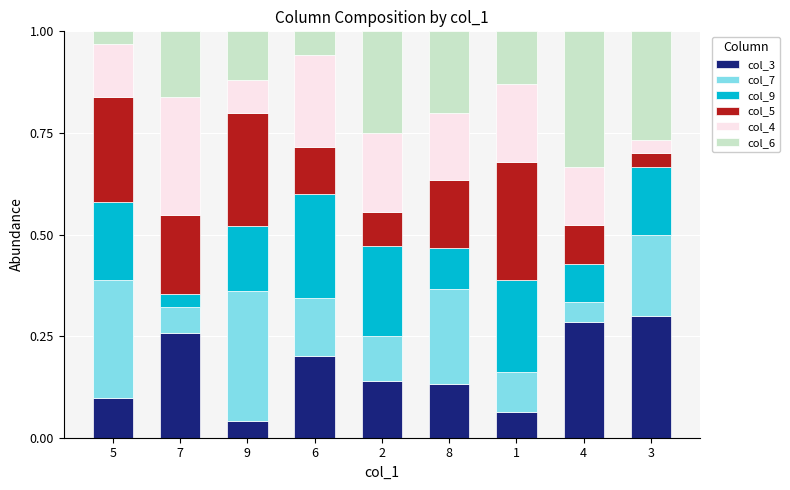

The col_3 series shows 0.1 at 6. True or false?

False